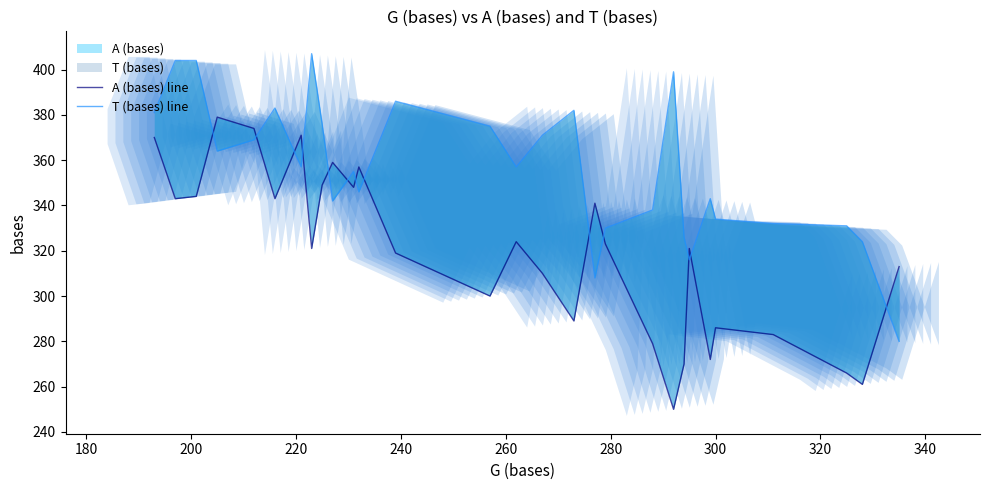

What is the lowest value of the T (bases) line series?

280